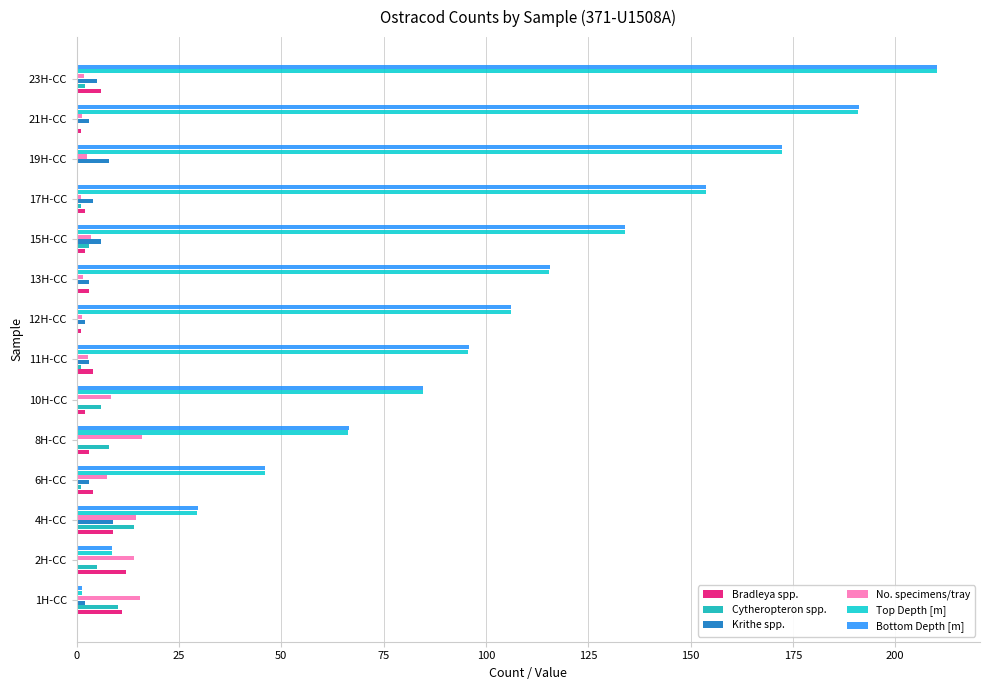

Which label corresponds to the largest value in the chart?

23H-CC